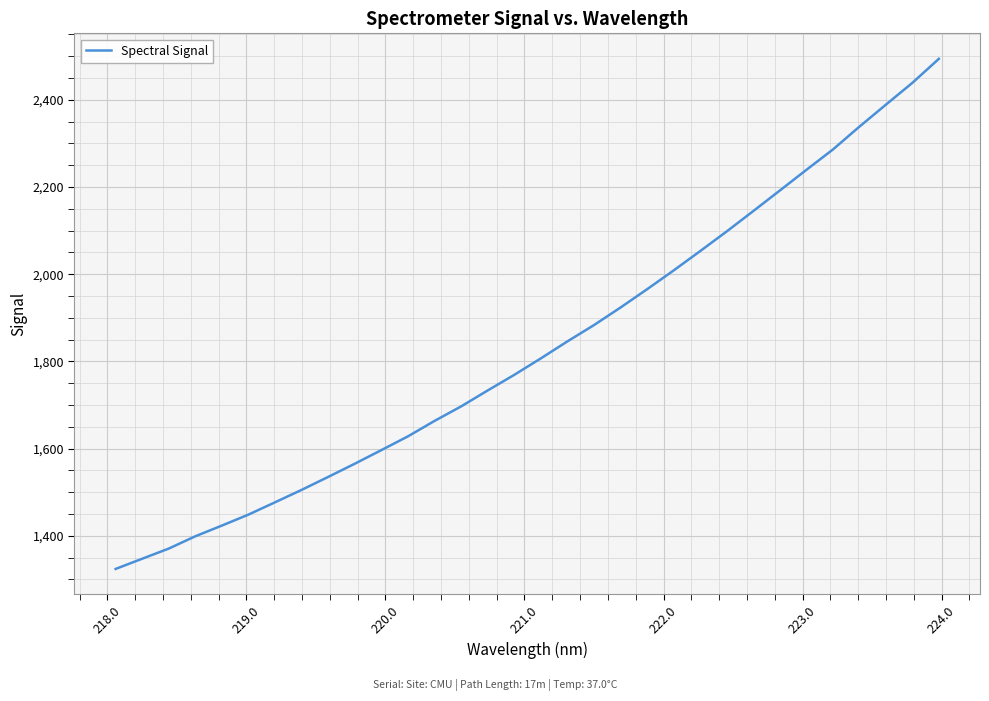

Count the number of data series in this chart.

1